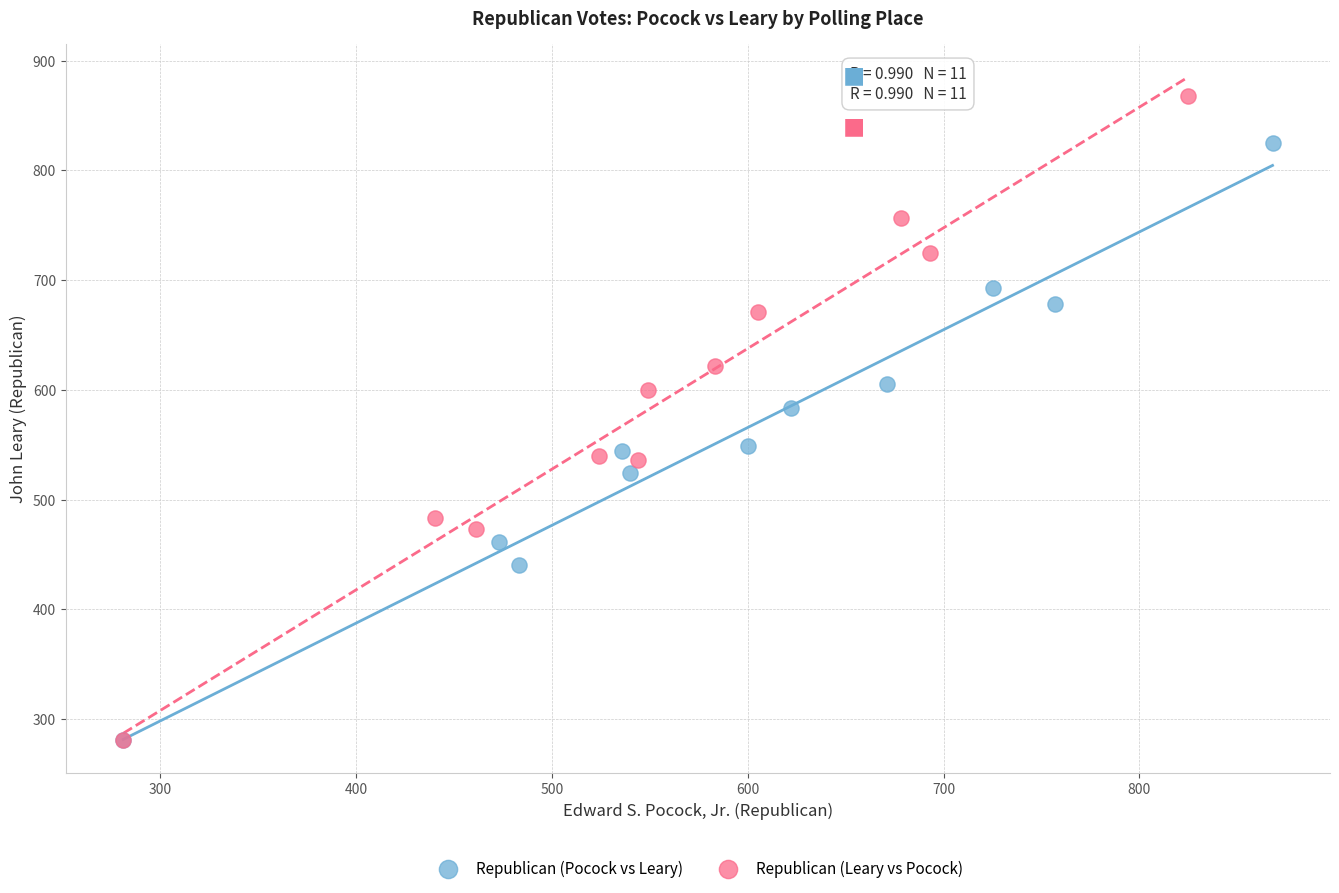

Which series reaches the maximum Y coordinate?

Republican (Leary vs Pocock)